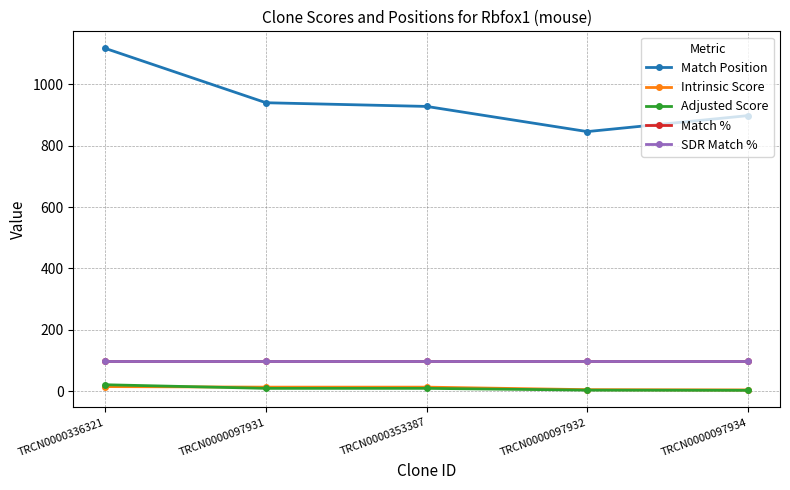

The SDR Match % series shows 130.2 at TRCN0000097931. True or false?

False